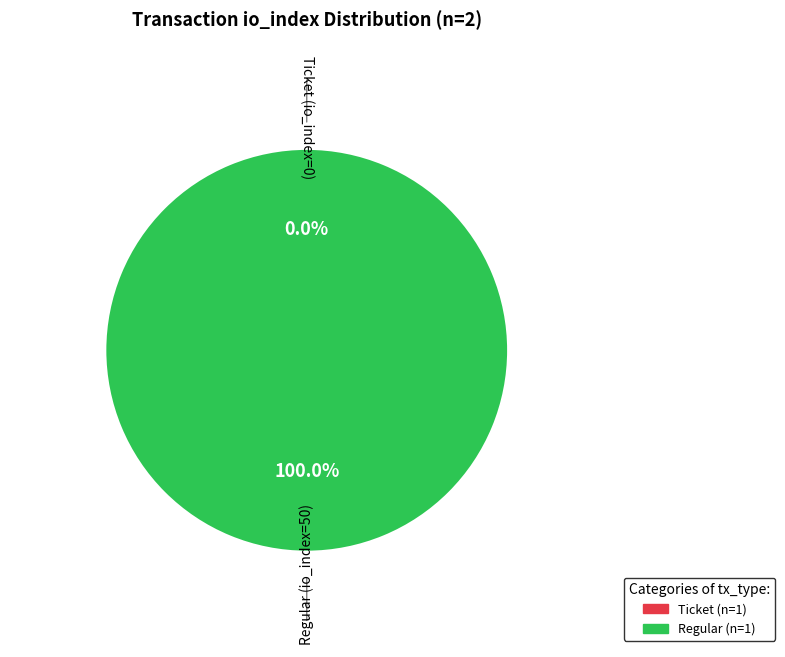

What is the smallest slice in the pie chart?

Ticket (io_index=0)